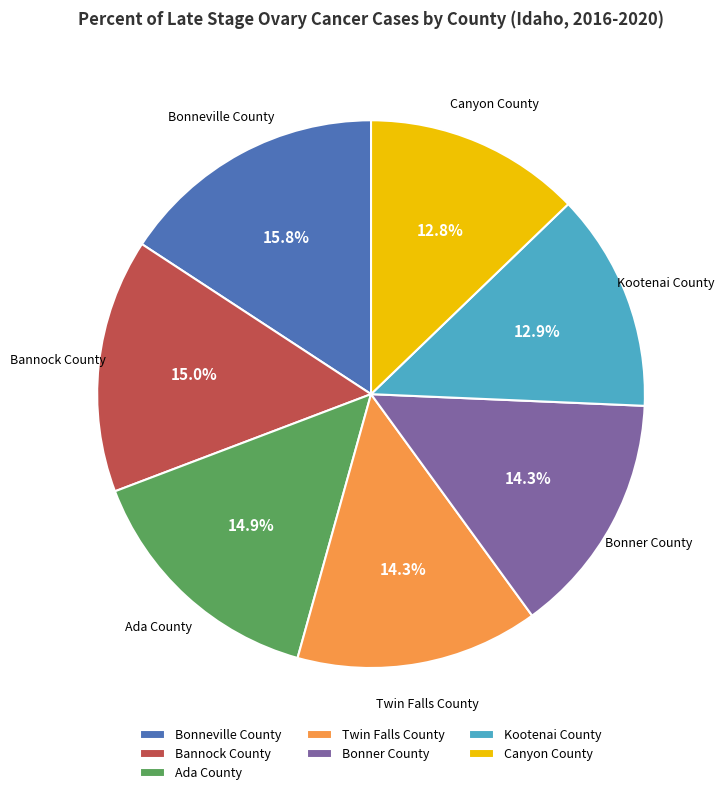

What percentage do Twin Falls County and Kootenai County together represent?

27.2%